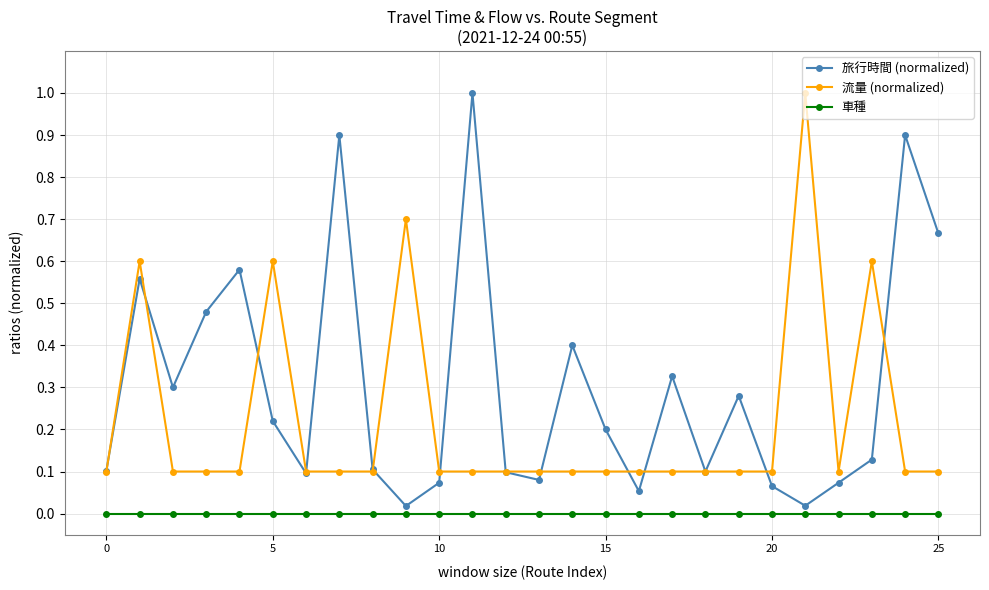

Rank the series by their average value, from highest to lowest.

旅行時間 (normalized), 流量 (normalized), 車種